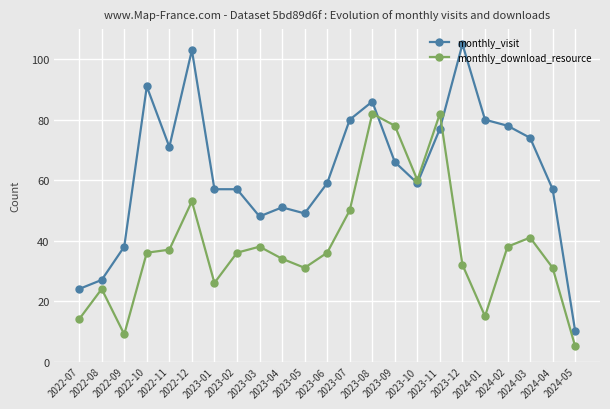

What is the spread (max minus min) of values at 2024-05?

5